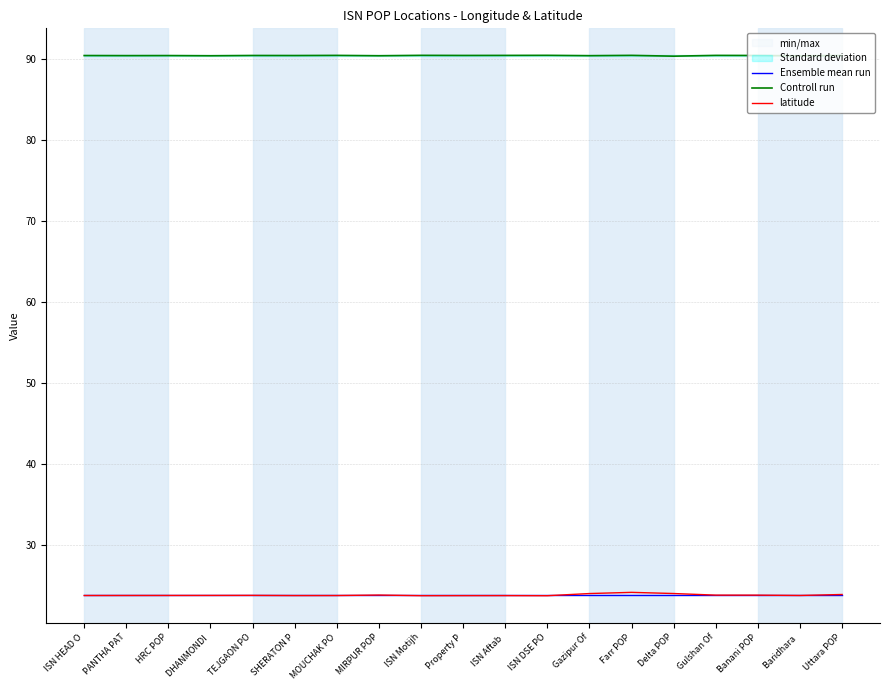

Rank the series at Baridhara  from highest to lowest value.

Controll run, Ensemble mean run, latitude